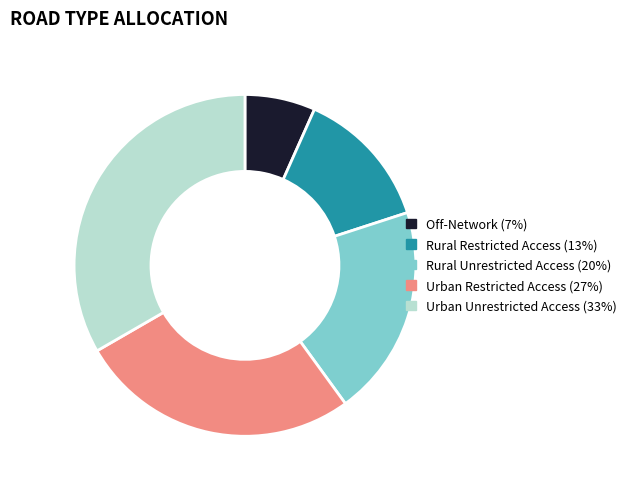

Which category has the biggest portion of the pie?

Urban Unrestricted Access